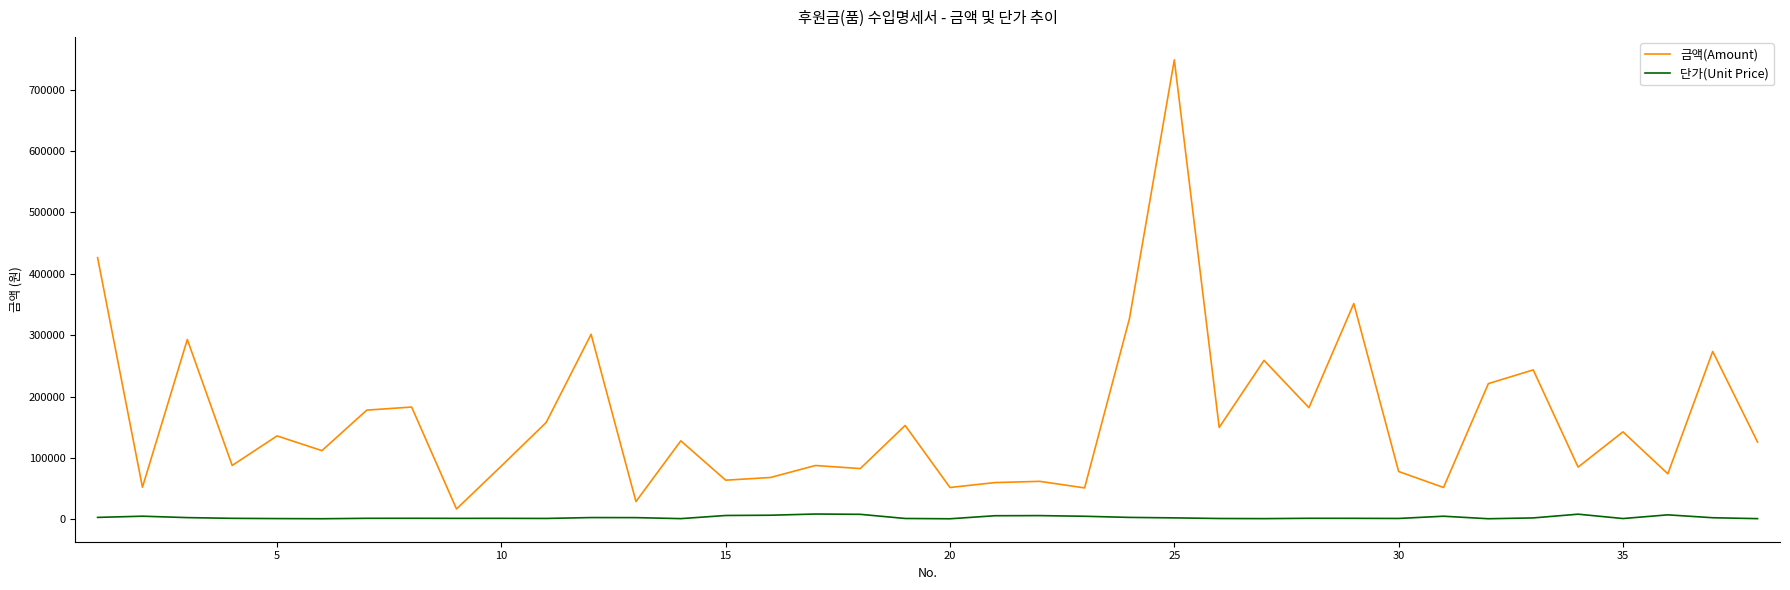

List the series in order of their peak value, highest first.

금액(Amount), 단가(Unit Price)